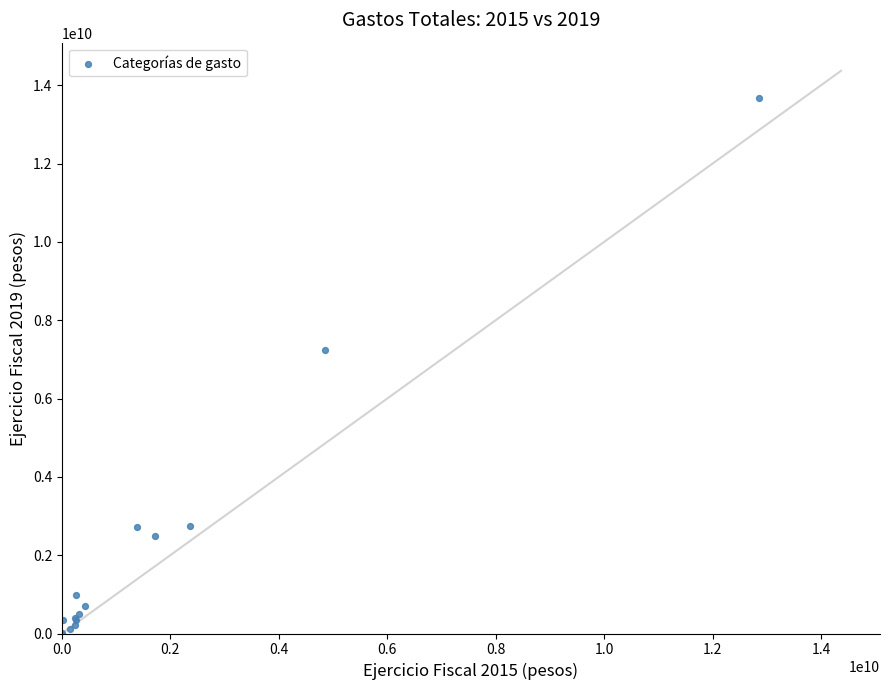

What Y value in the scatter plot is closest to 6843093499?

7245834456.9